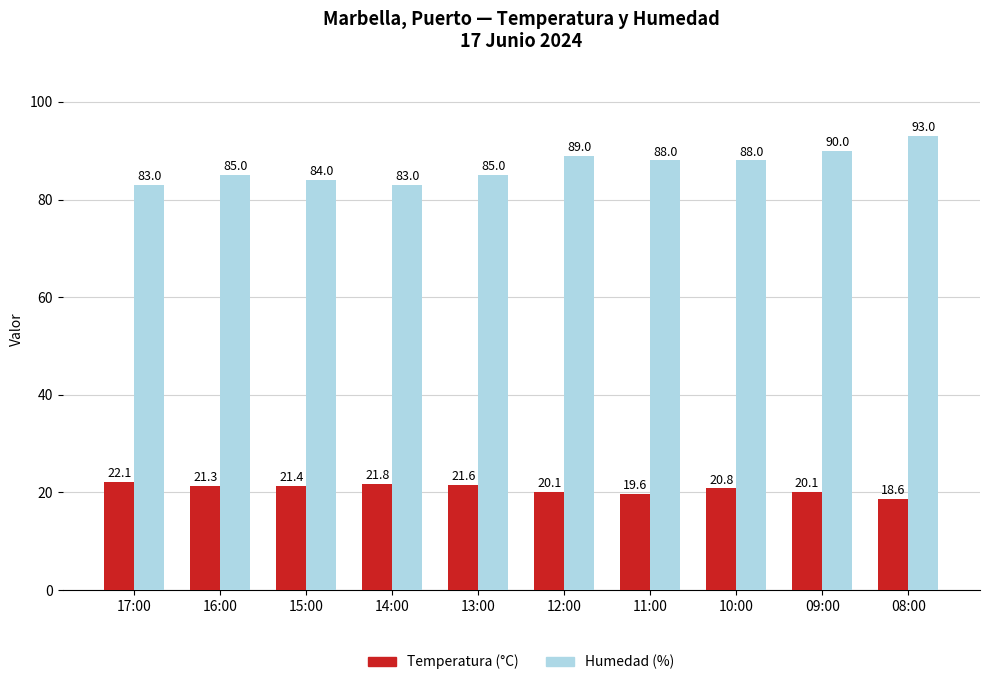

Read the Temperatura (°C) value at 14:00.

21.8